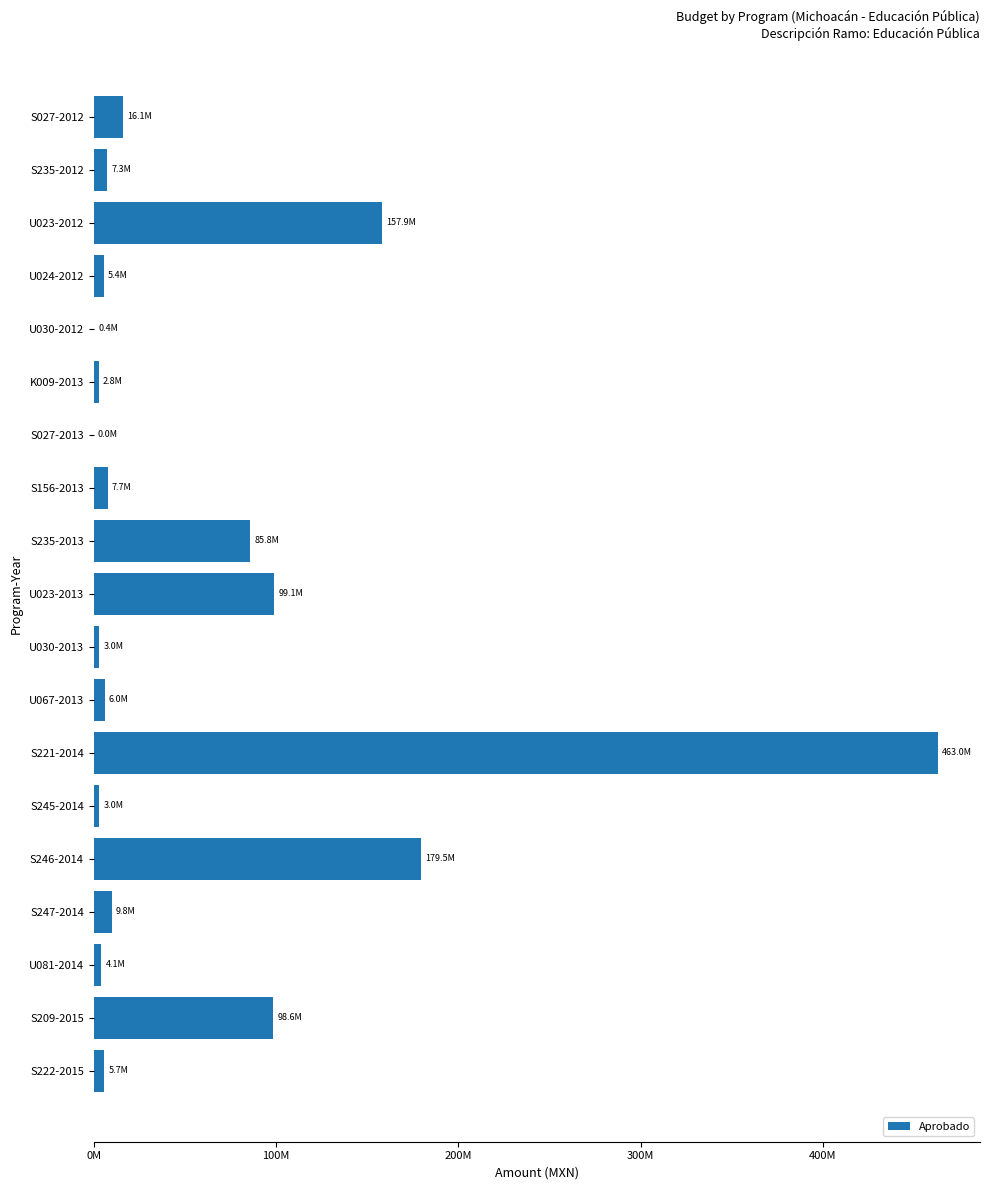

Are the bars horizontal?

Yes